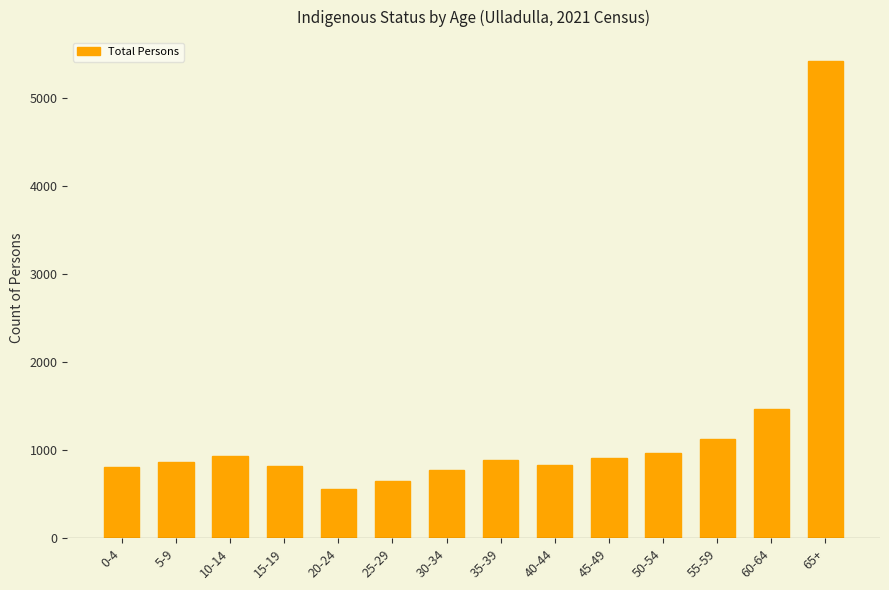

What is the difference between the values at 65+ and 60-64?

3954